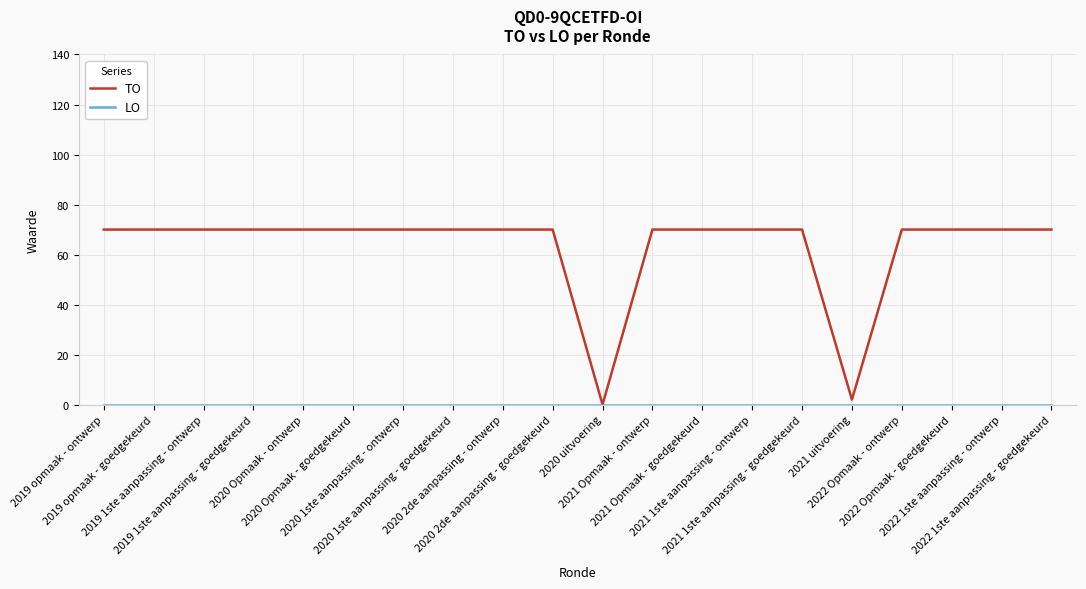

Which series has the largest total across all categories?

TO